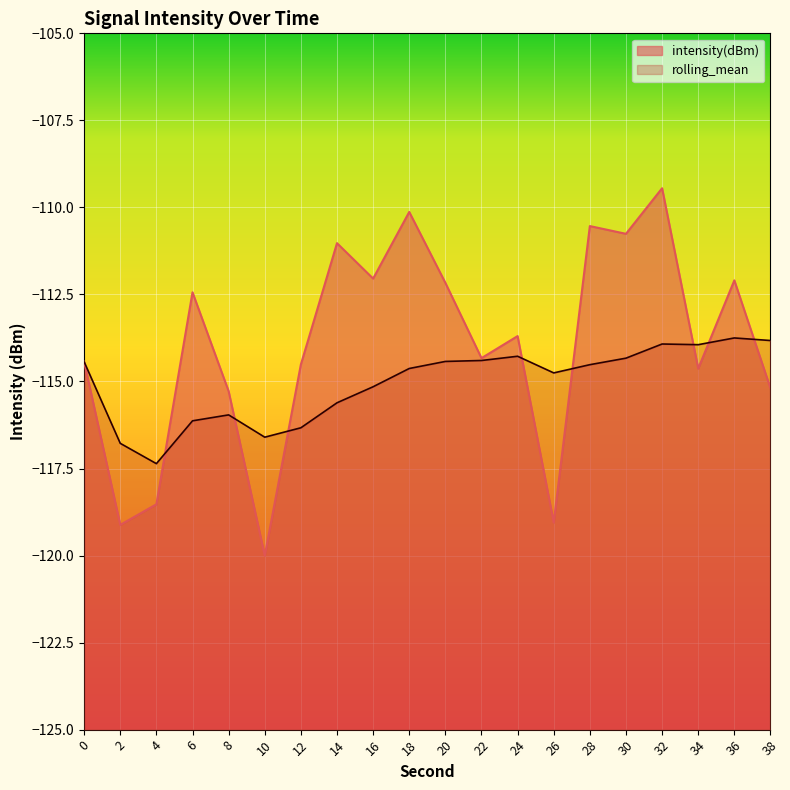

What is the difference between the second highest and second lowest values in the rolling_mean series?

3.0